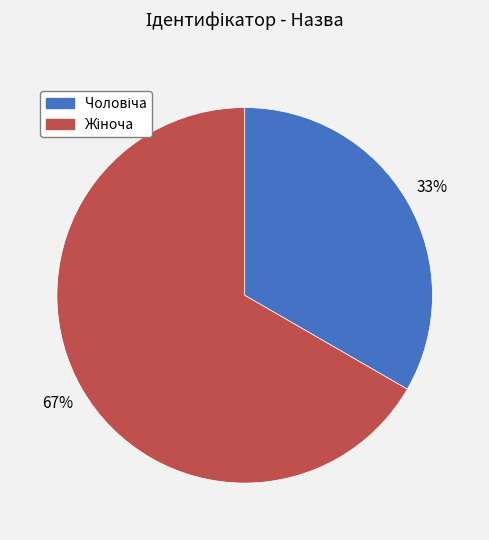

To the nearest percent, what is the average slice percentage?

50%